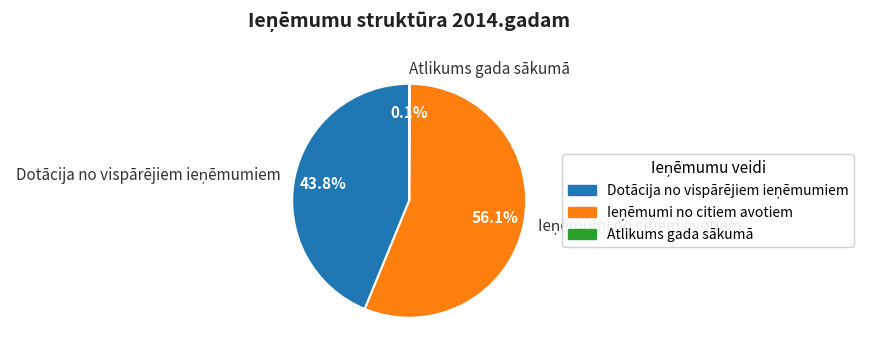

Does any single category account for the majority?

Yes